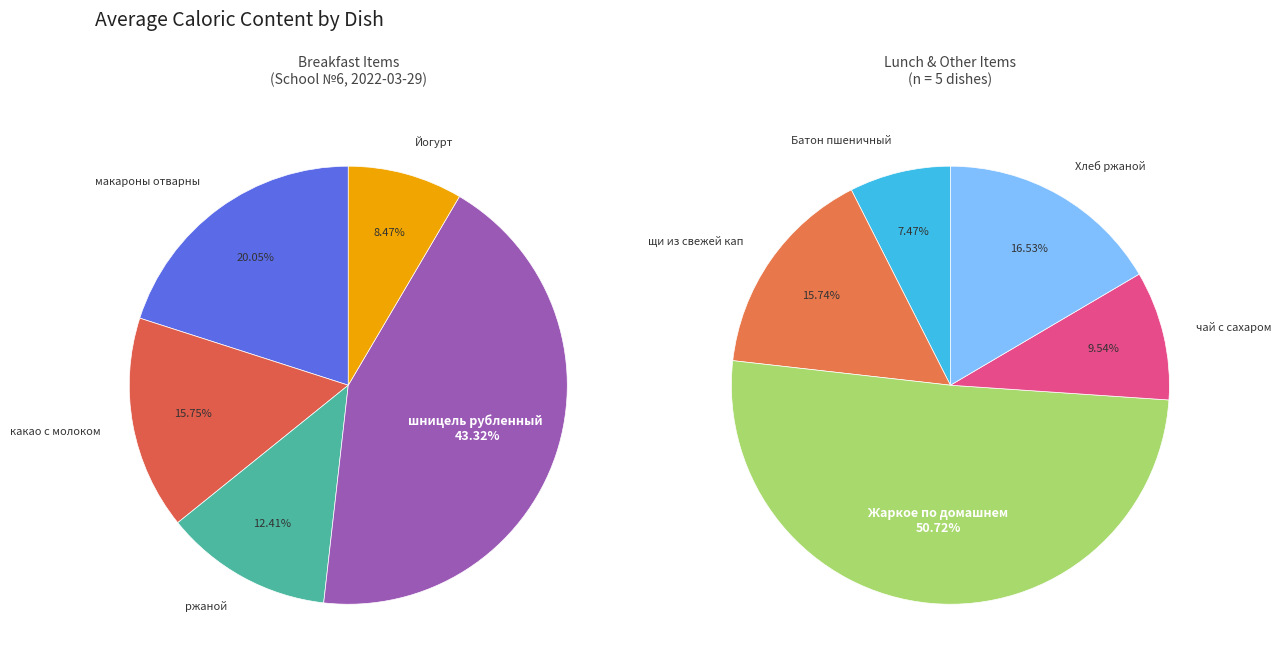

Which slice is the smallest?

Батон пшеничный